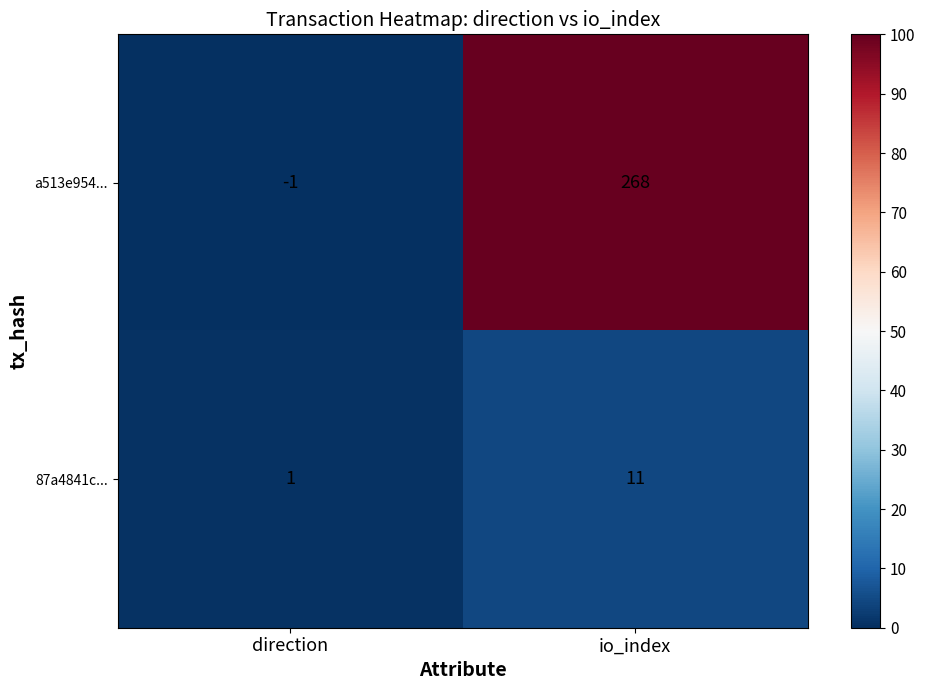

Is it true that a513e954... equals 167 at io_index?

False